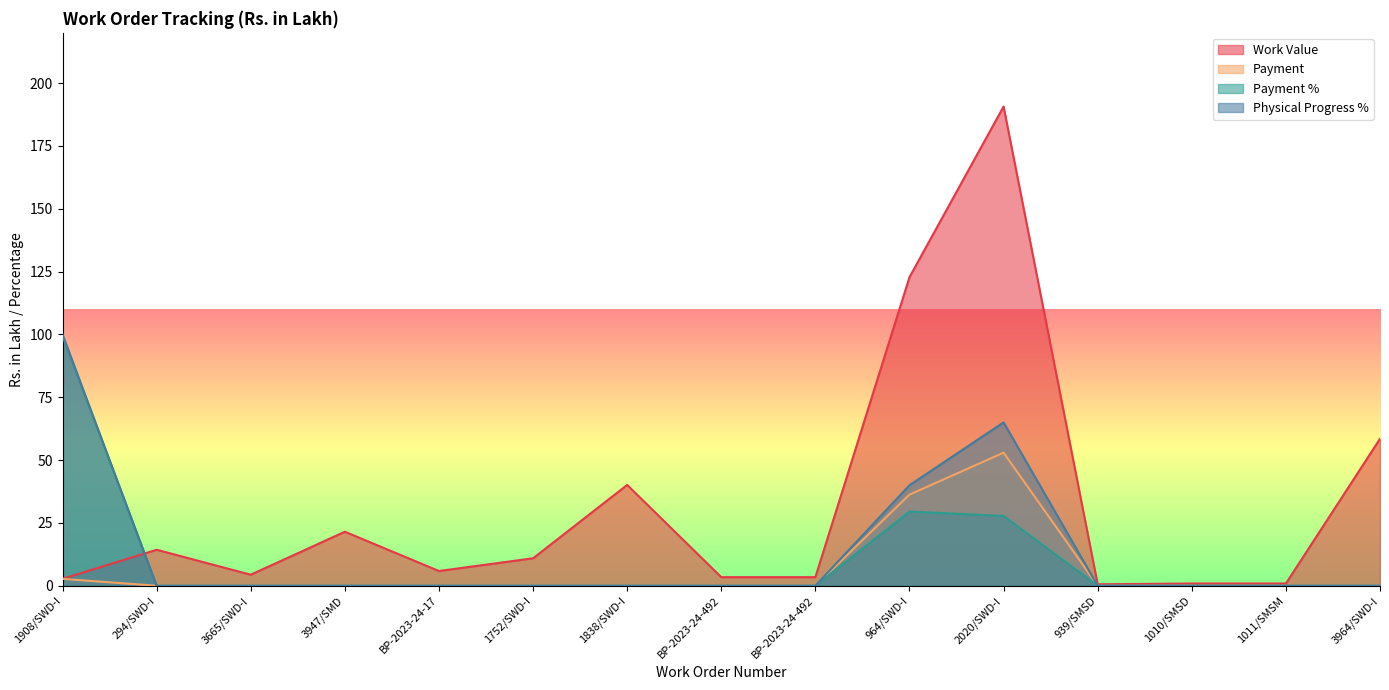

Is it true that Physical Progress % equals 0.0 at 1752/SWD-I?

True